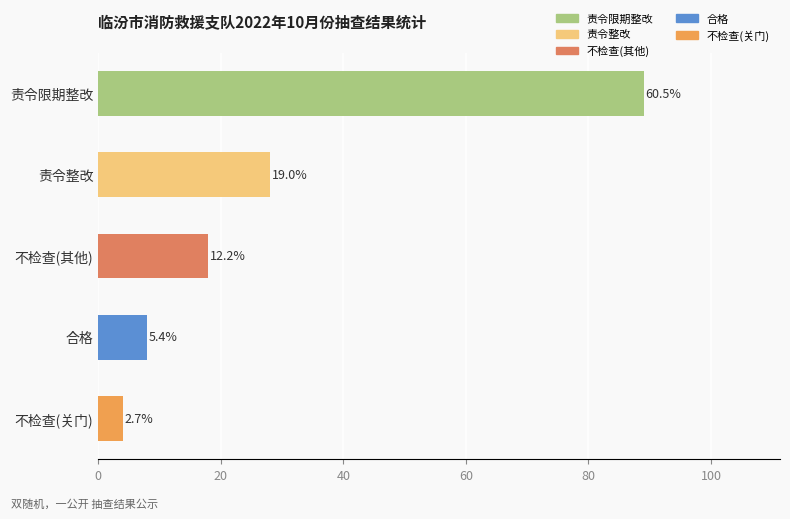

Which has a higher value, 不检查(关门) or 责令限期整改?

责令限期整改